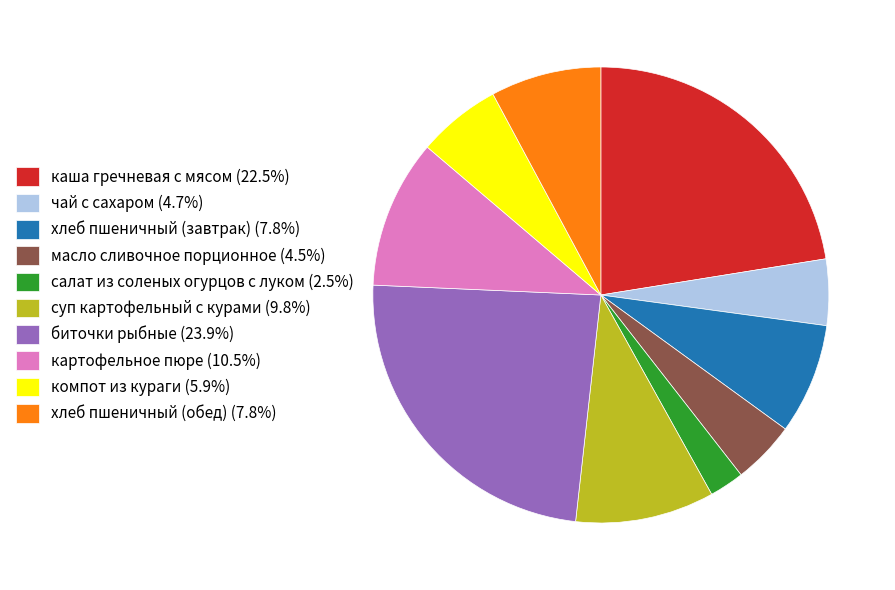

Approximately how many times larger is the value at чай с сахаром compared to картофельное пюре?

0.4